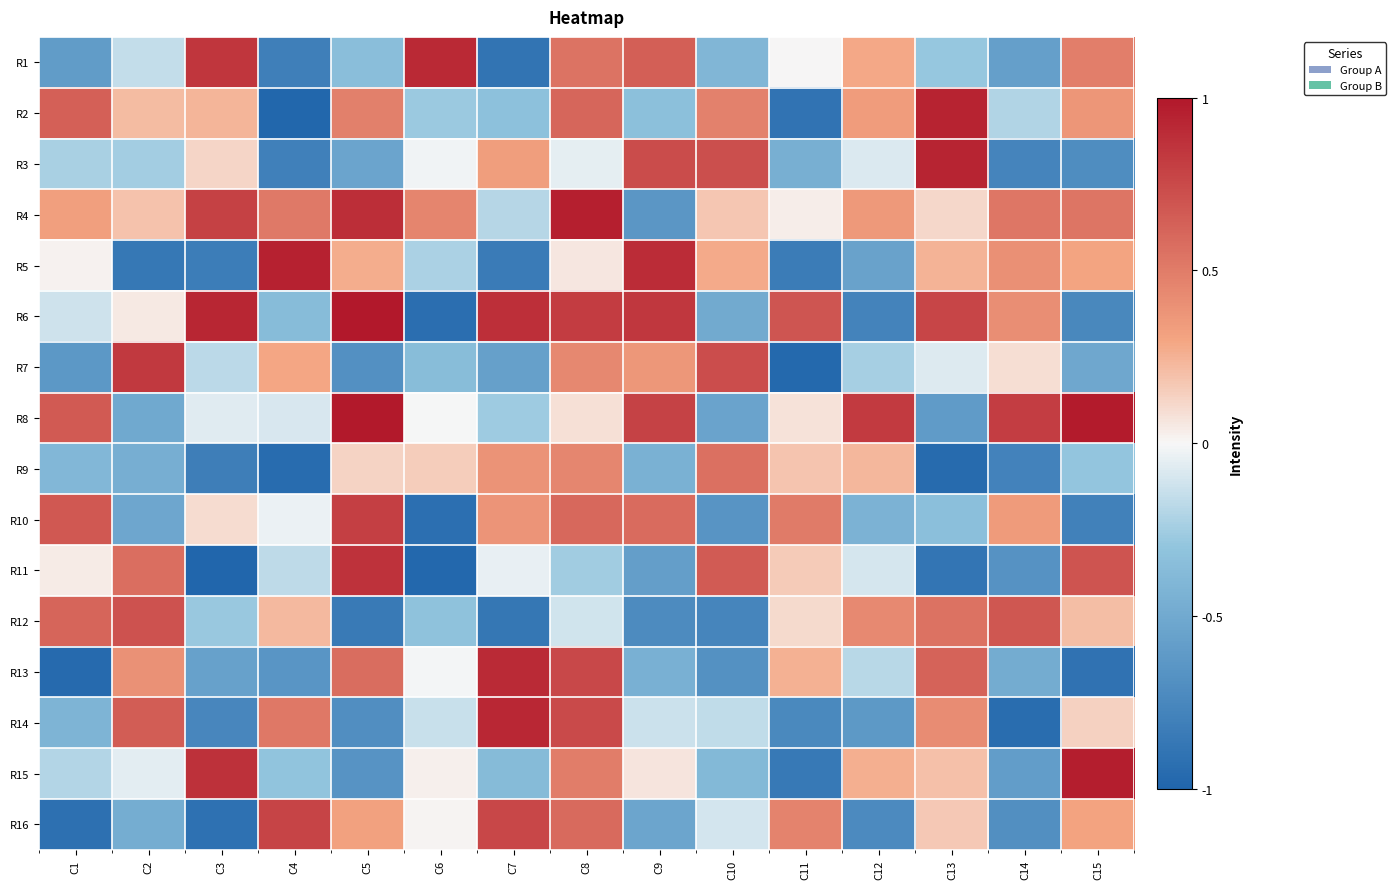

What is the minimum value shown in the chart?

-1.0